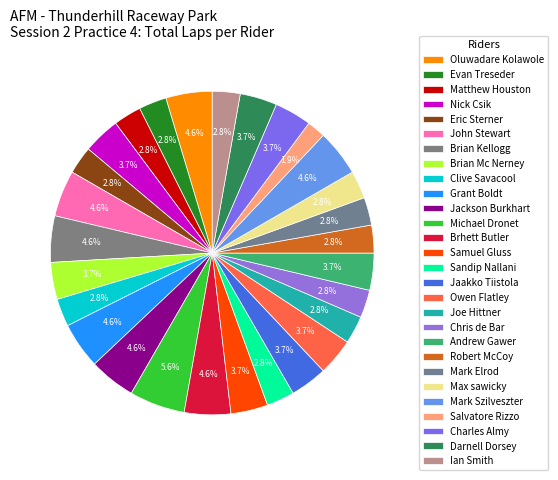

Which has a higher value, Grant Boldt or Owen Flatley?

Grant Boldt